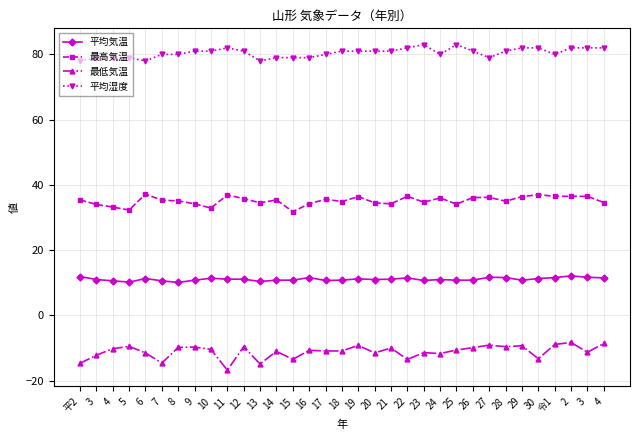

How many data points does each series have?

33